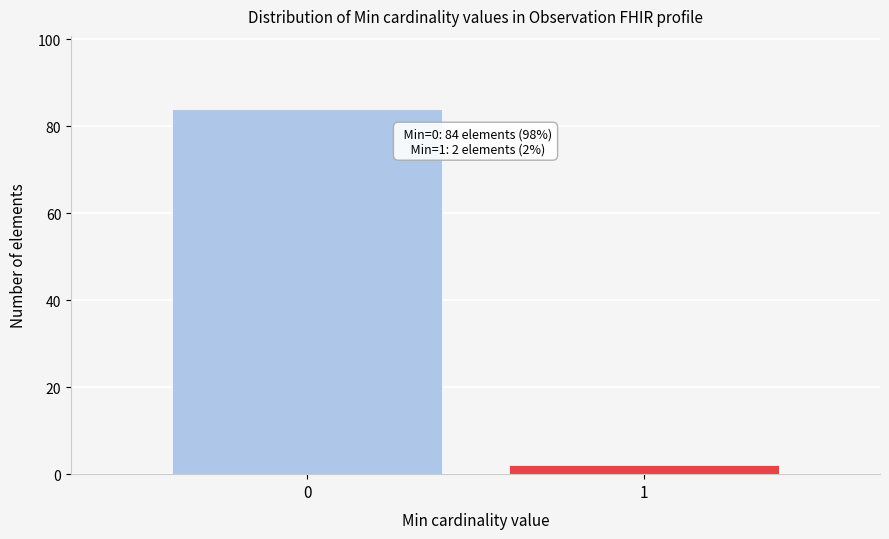

Reading left to right, extract all data points from this chart.

0=84	1=2